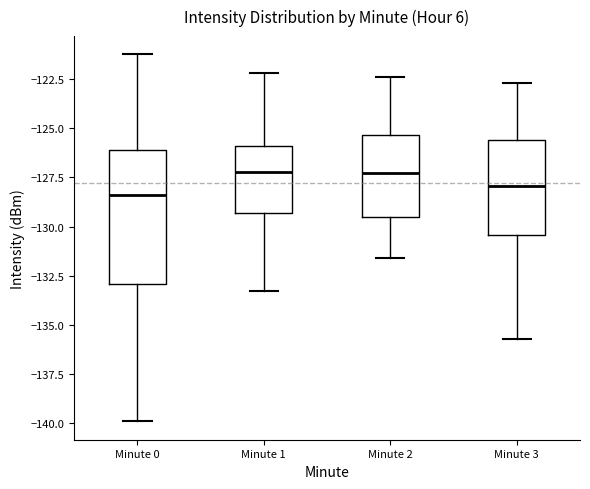

Reading left to right, transcribe this box plot: for each box, give where its median line is, the range the box spans, and where its two whiskers end, as read against the y-axis. The values are not printed on the chart, so give them approximately, as read against the axis.

Minute 0: median -128.5, box -133.0 to -126.0, whiskers -140.0 to -121.0
Minute 1: median -127.0, box -129.5 to -126.0, whiskers -133.5 to -122.0
Minute 2: median -127.0, box -129.5 to -125.5, whiskers -131.5 to -122.5
Minute 3: median -128.0, box -130.5 to -125.5, whiskers -135.5 to -122.5